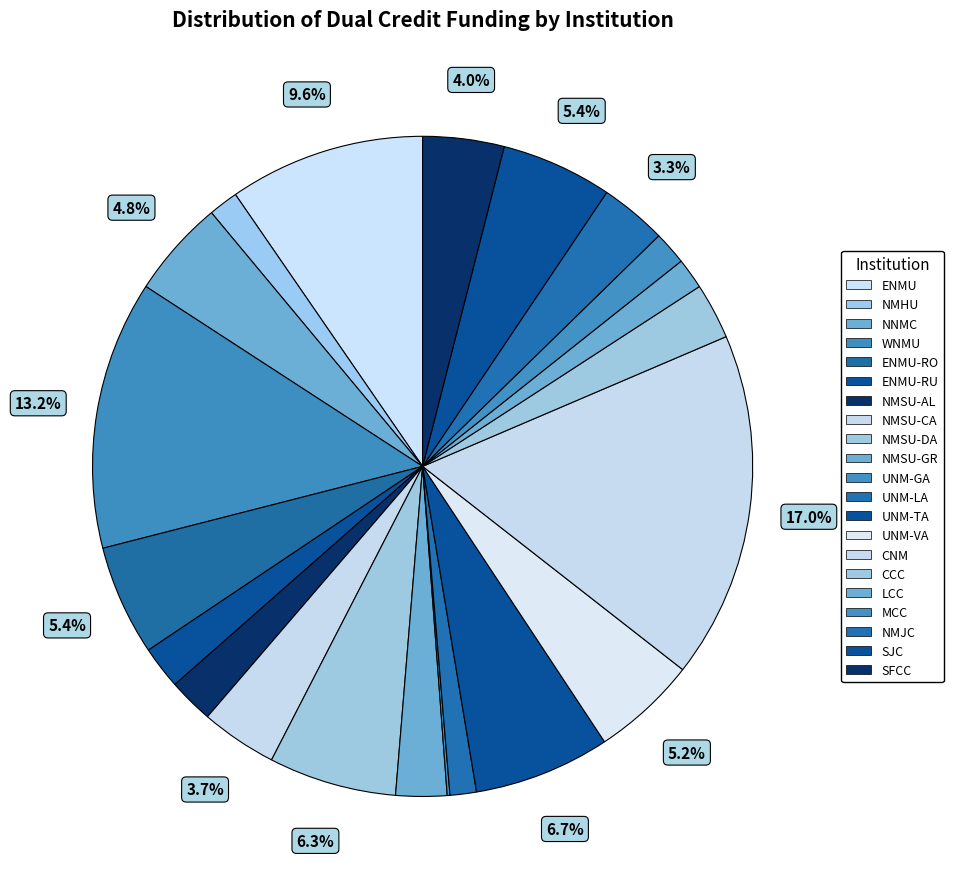

Does any single category account for the majority?

No